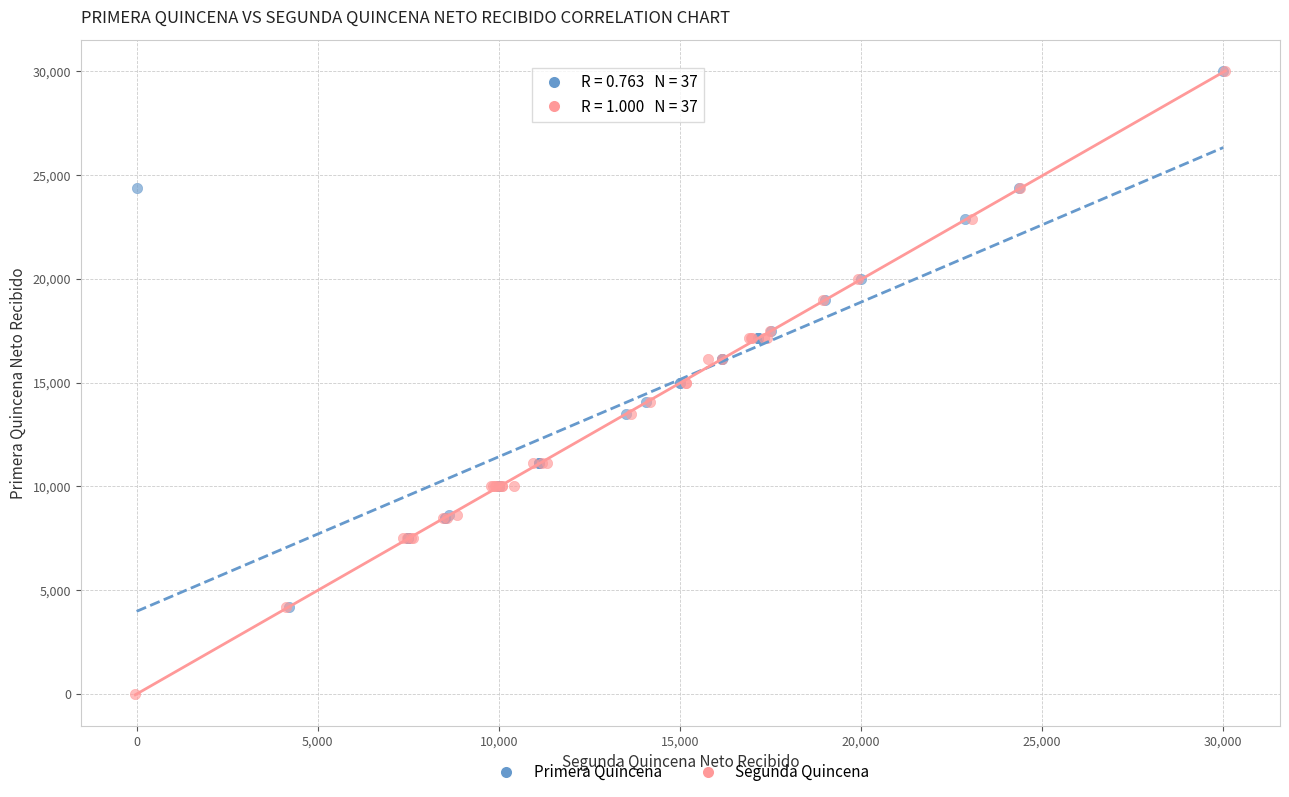

Which series contains the lowest Y value?

Segunda Quincena